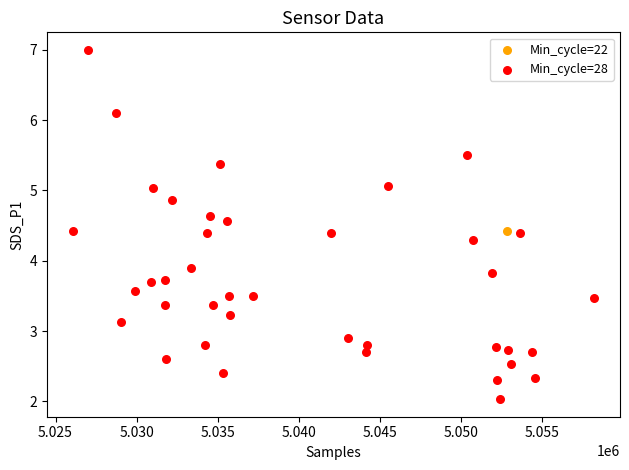

What are all the series names shown in the legend?

Min_cycle=22, Min_cycle=28